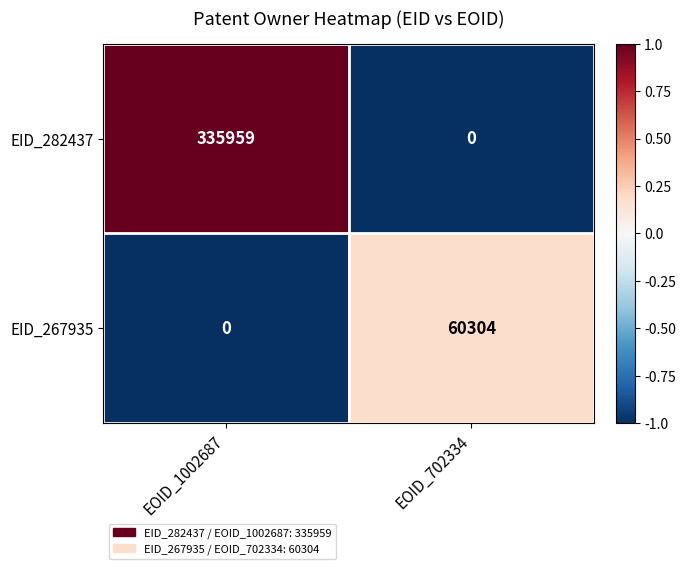

What is the greatest value displayed?

335959